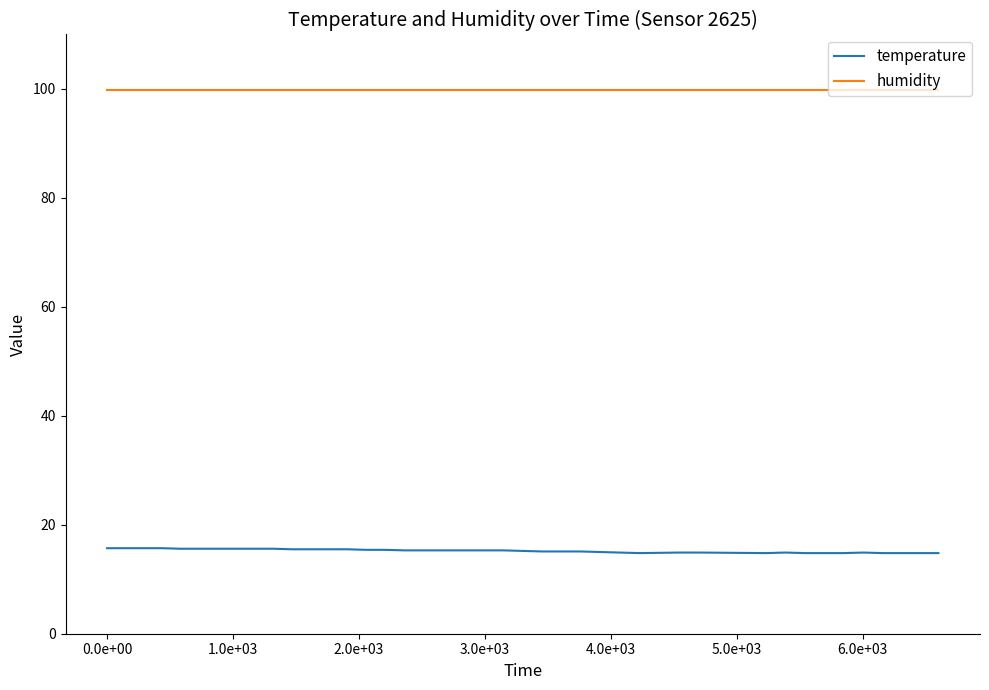

Which series has the widest spread of values?

temperature